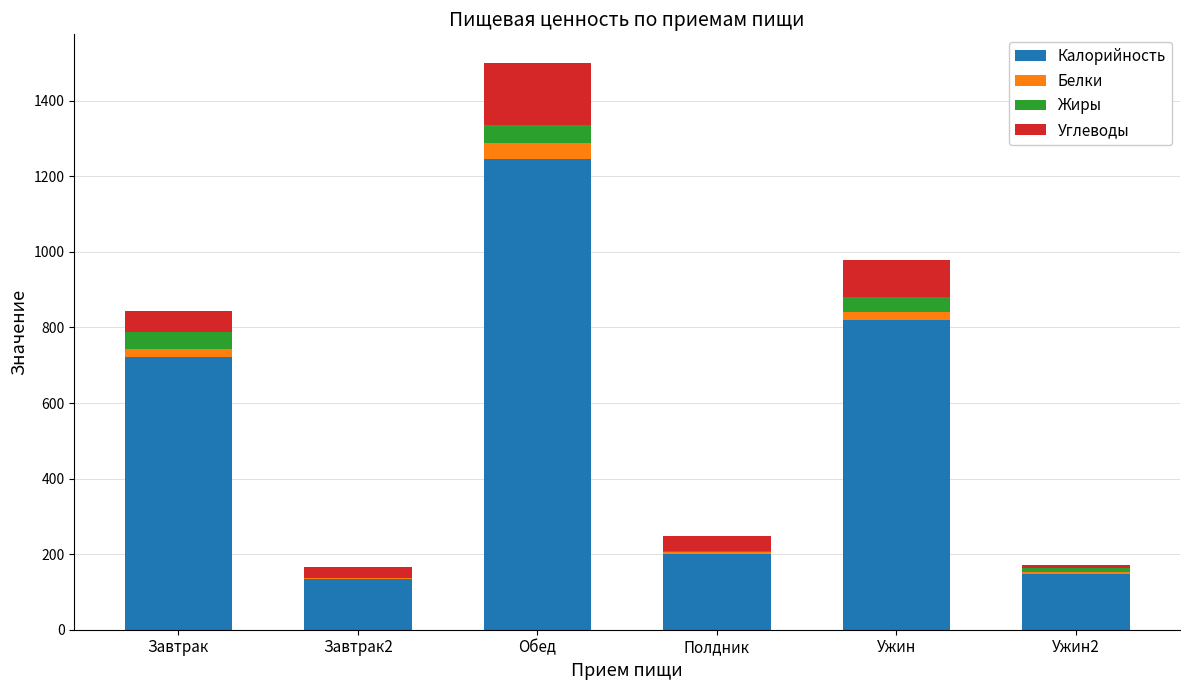

Where is Калорийность nearest to the value 690?

Завтрак